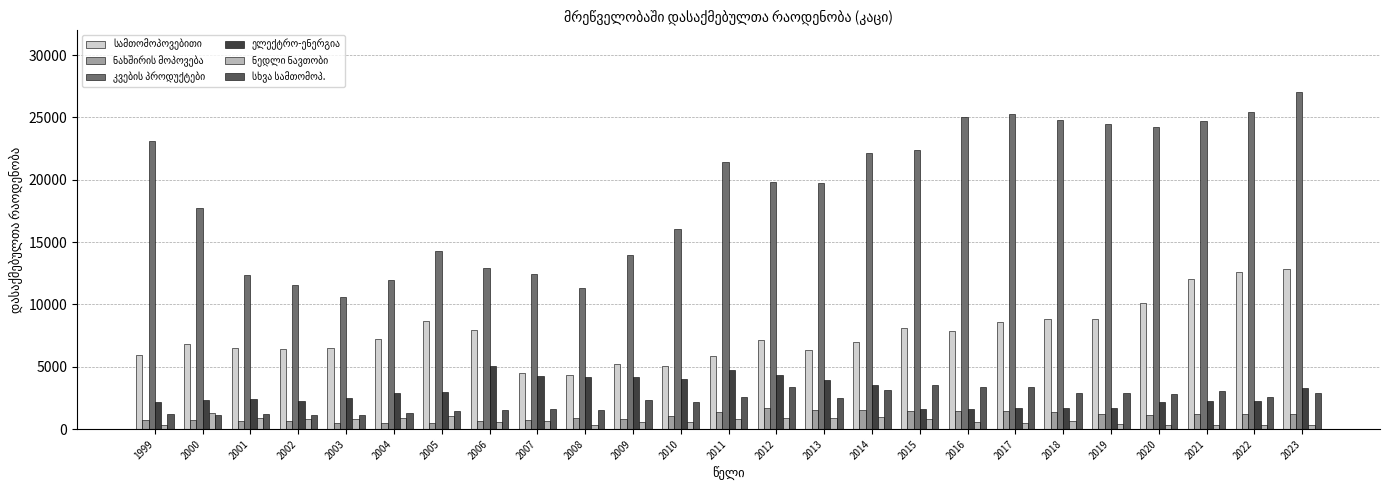

At how many categories does at least one series exceed 9664?

25